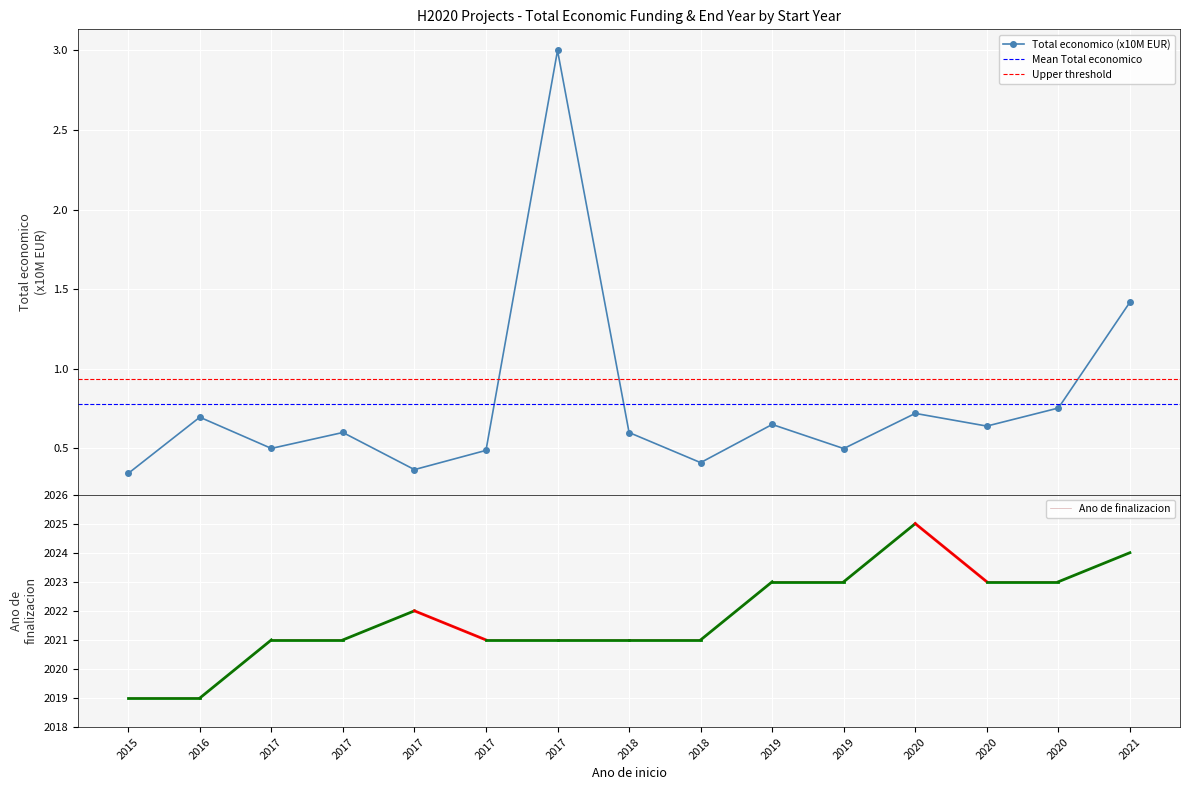

What is the total value across all series at 2017?

2021.5